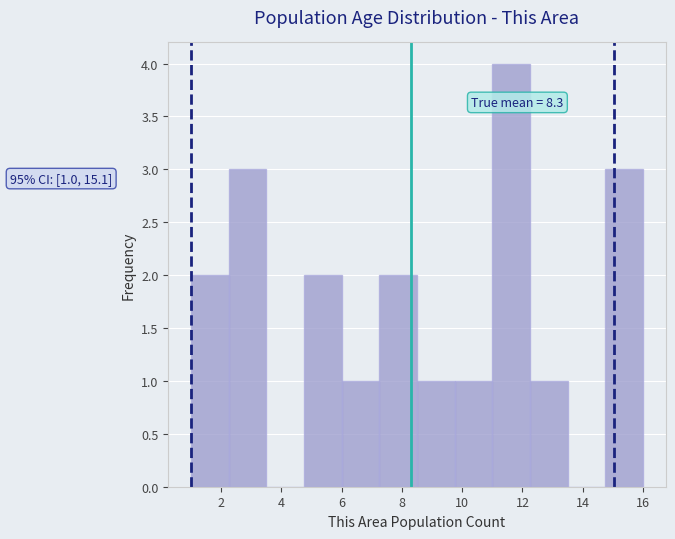

Which range on the x-axis has the tallest bar?

11.00 to 12.25